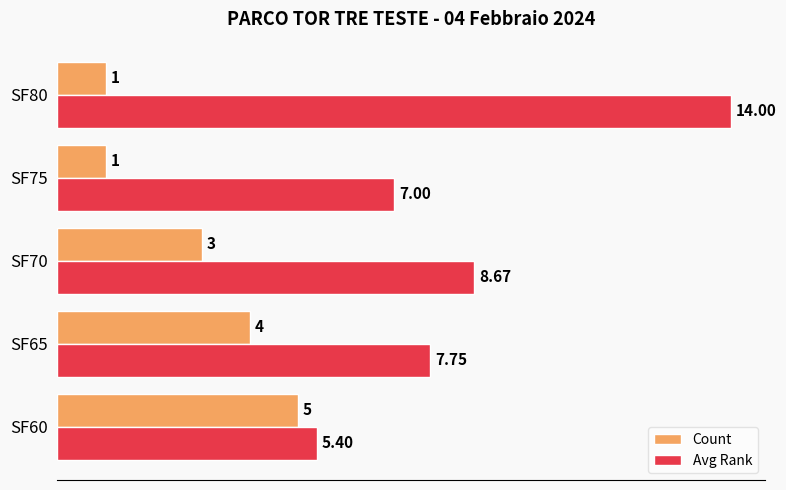

Which series has the widest spread of values?

Avg Rank